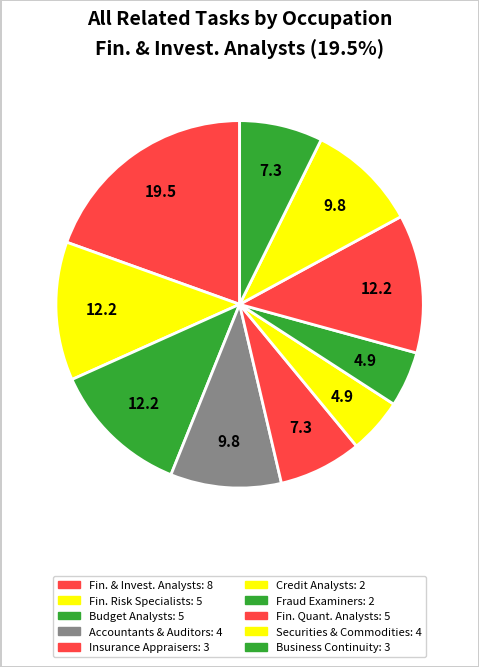

How many slices are in this pie chart?

10